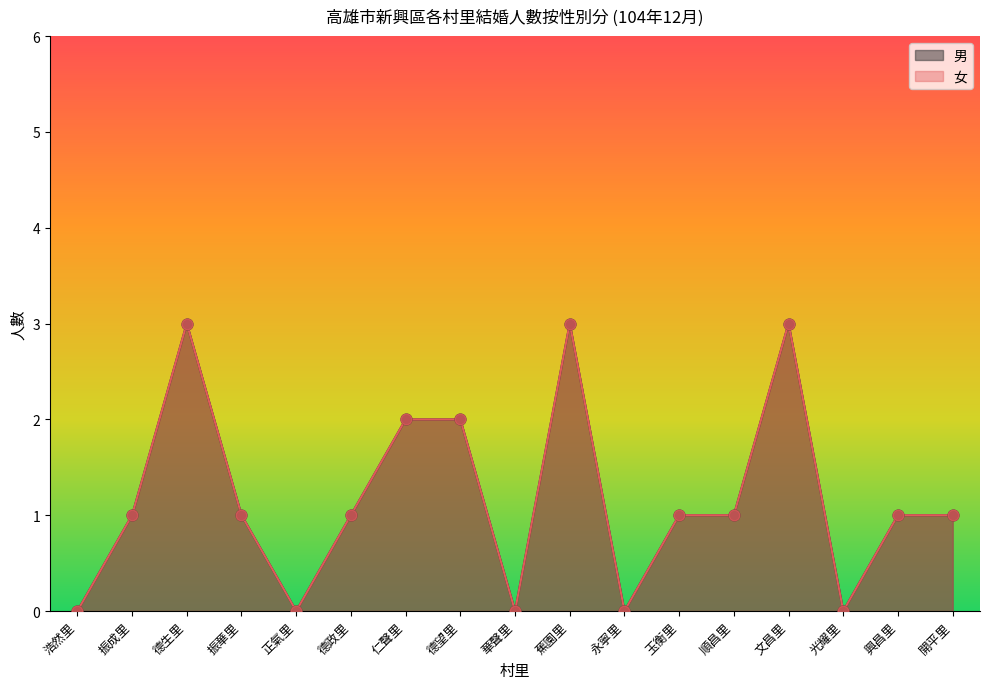

Which series contains the highest Y value?

男